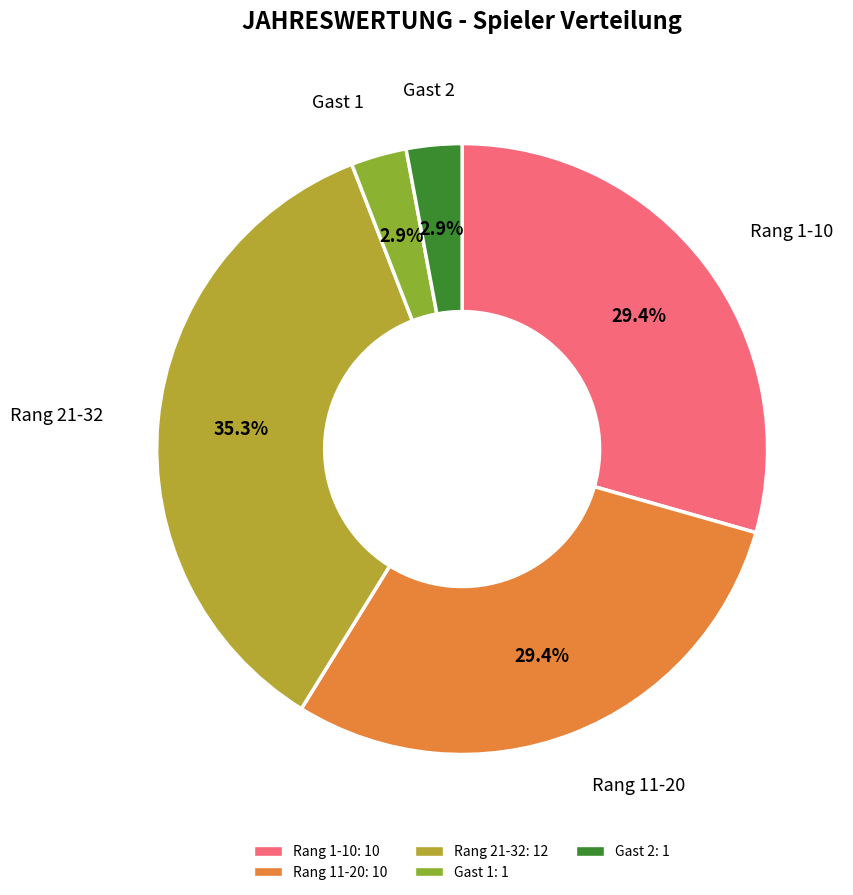

Does any single category account for the majority?

No